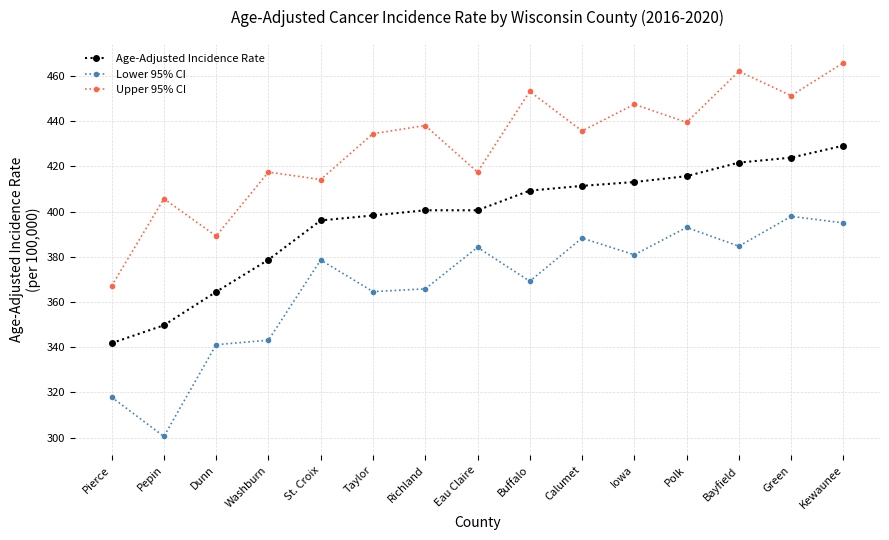

At how many categories does at least one series exceed 442?

5